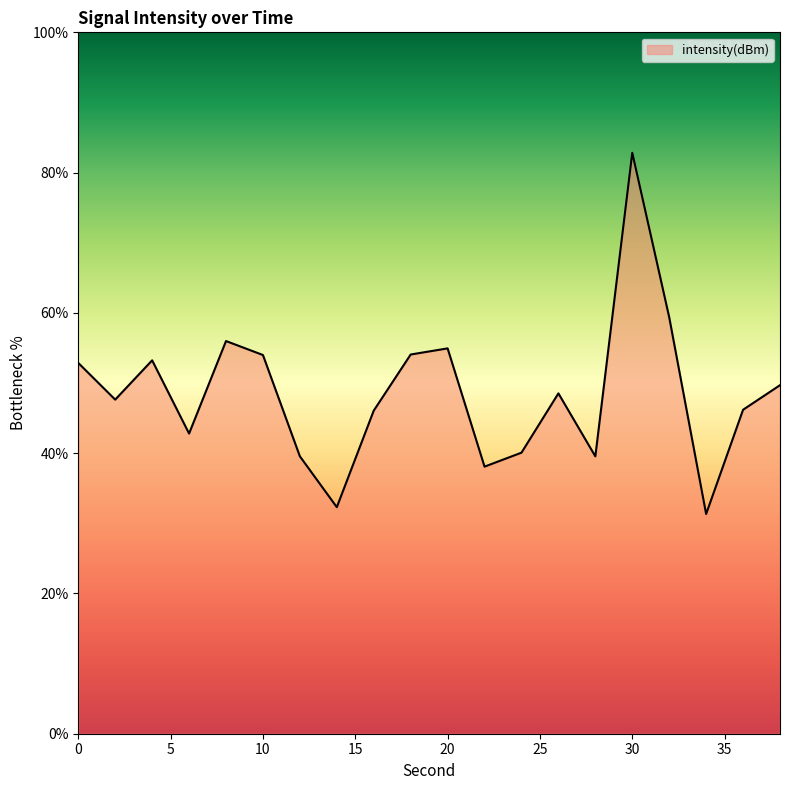

What is the smallest value displayed?

31.3